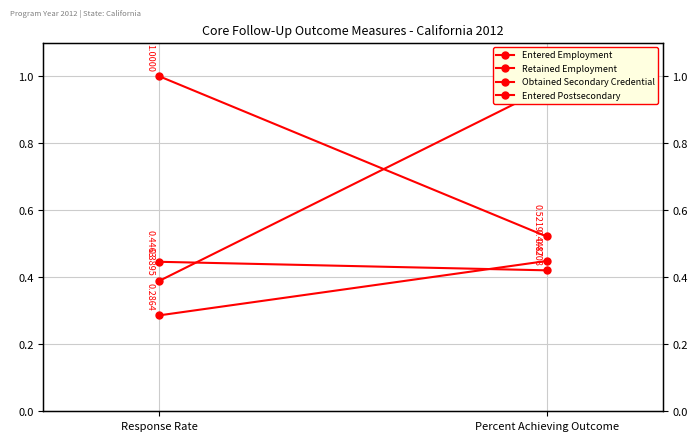

Reading left to right, what are all the values shown in this chart?

Entered Employment: 0.3	0.4
Retained Employment: 0.4	1.0
Obtained Secondary Credential: 1.0	0.5
Entered Postsecondary: 0.4	0.4